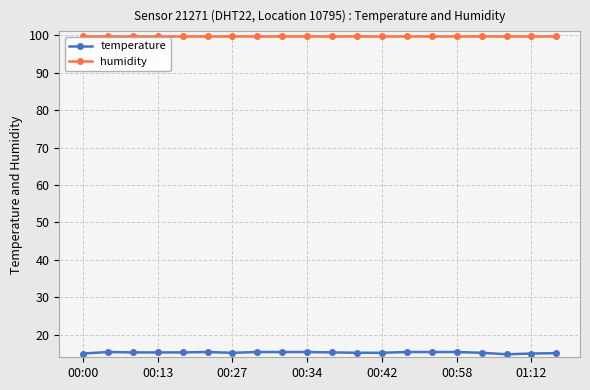

What is the value of the humidity point at the 9th from the left?

99.9